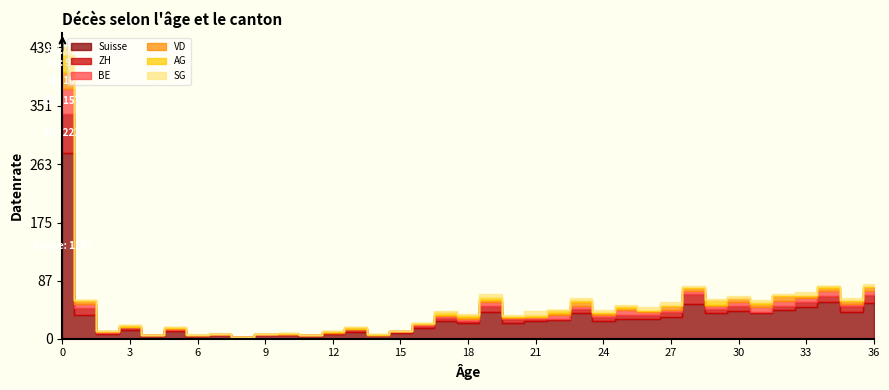

What is the average value of the VD series?

3